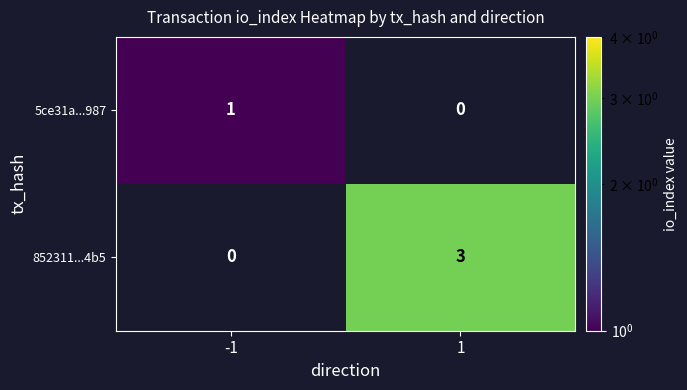

True or false: 5ce31a...987 has a value of 2 at -1.

False